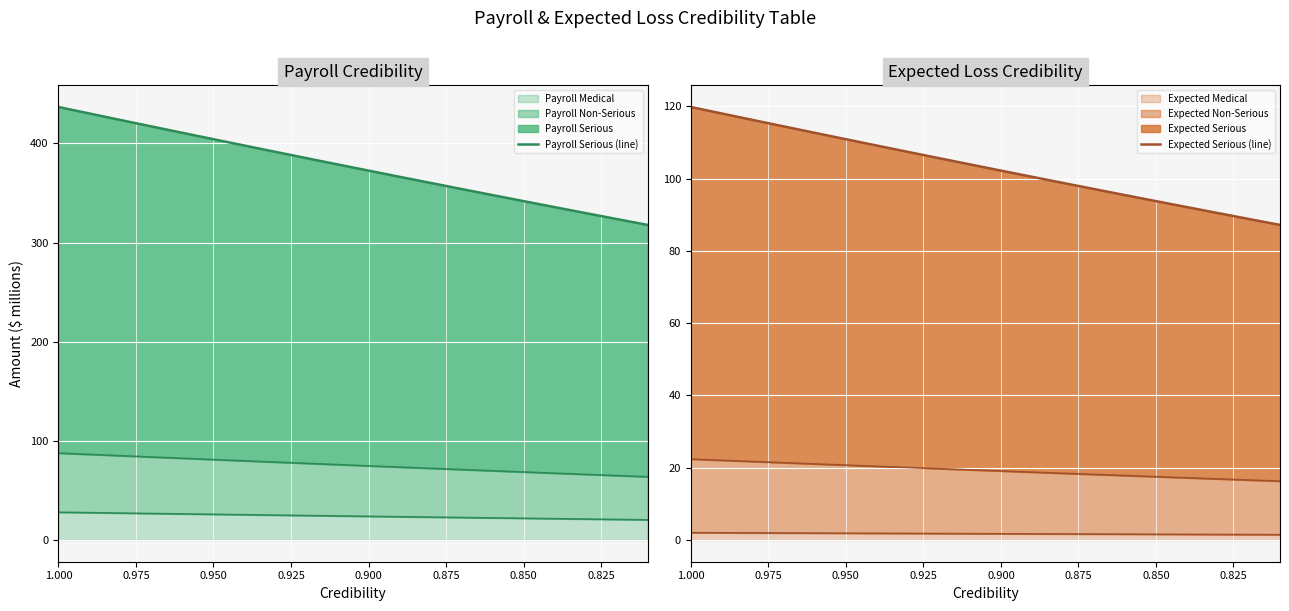

Reading right to left, what are all the values shown in this chart?

Payroll Serious (line): 317.7	323.7	329.7	335.7	341.7	347.8	353.9	360.1	366.3	372.5	378.8	385.0	391.4	397.7	404.1	410.6	417.0	423.5	430.1	436.6
Expected Serious (line): 87.2	88.8	90.5	92.1	93.8	95.4	97.1	98.8	100.5	102.2	103.9	105.6	107.4	109.1	110.9	112.7	114.4	116.2	118.0	119.8